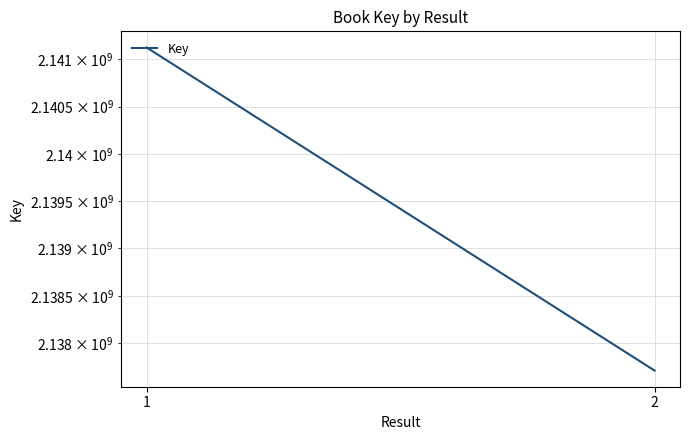

Reading right to left, transcribe all the data shown in this chart.

2=2137710055	1=2141124573